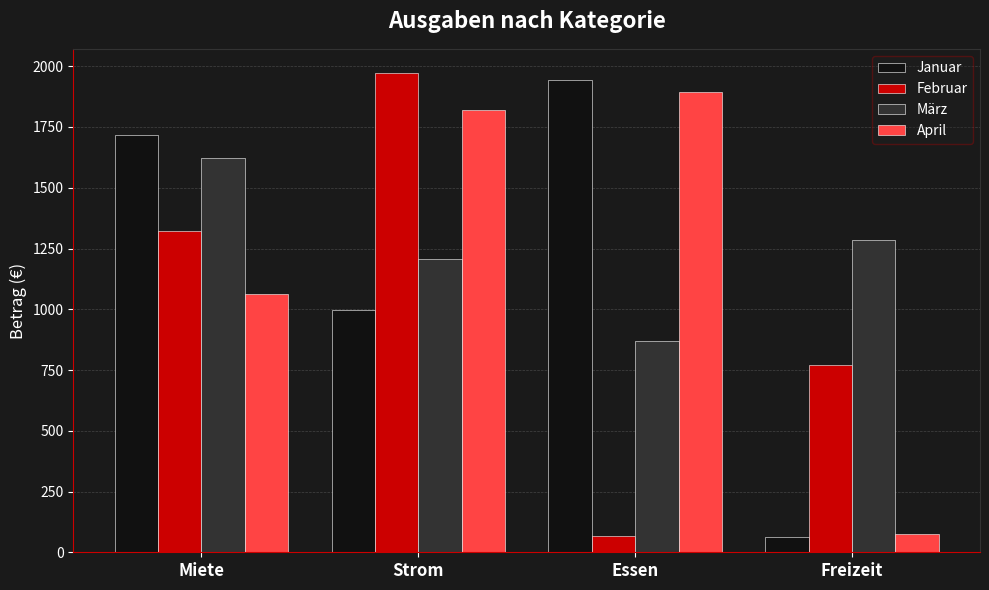

Is it true that März equals 1207 at Strom?

True